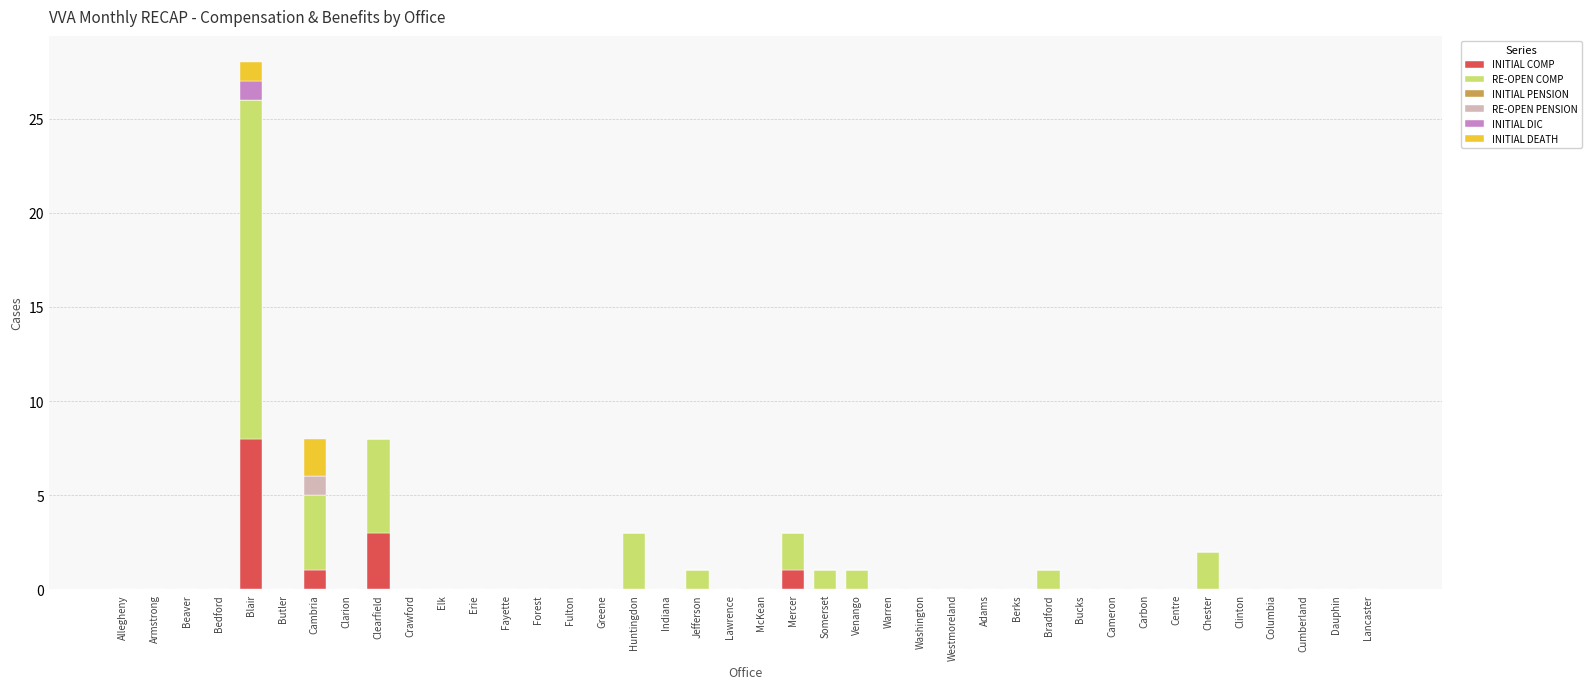

At which category is the sum across all series the highest?

Blair